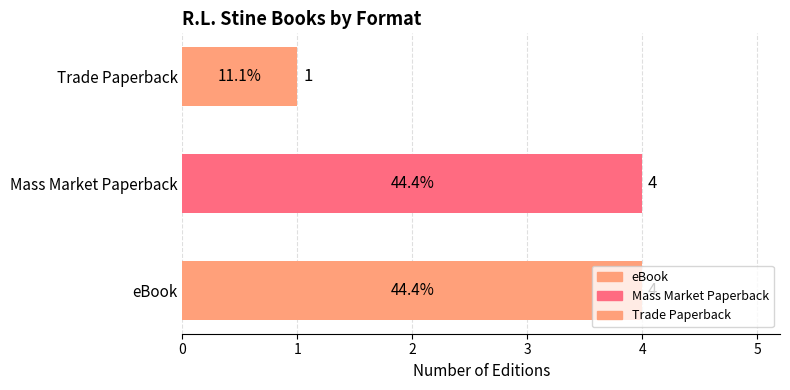

What is the minimum value shown in the chart?

1